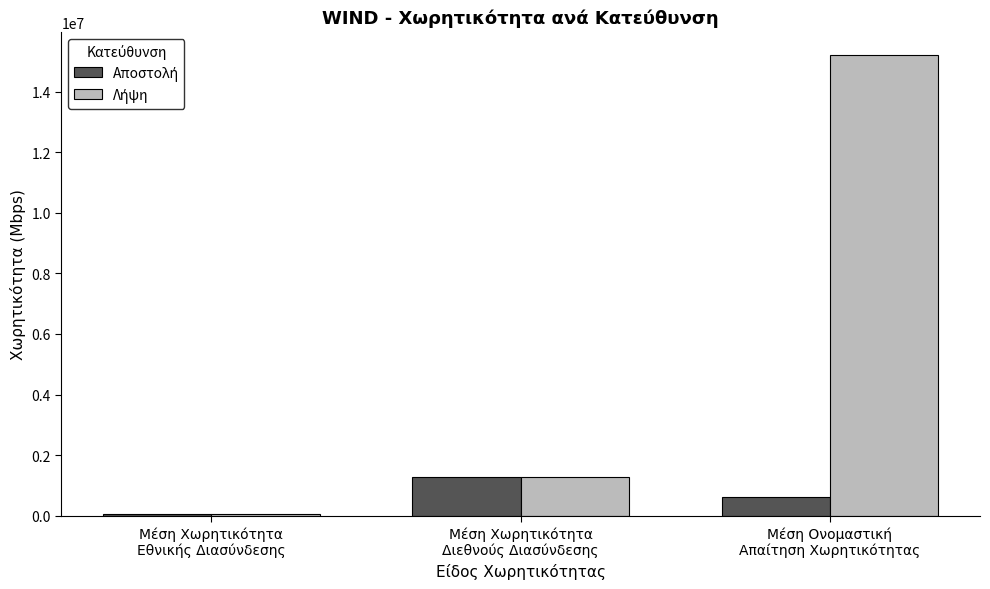

Is the value of Αποστολή at Μέση Χωρητικότητα
Διεθνούς Διασύνδεσης greater than the value of Λήψη at Μέση Ονομαστική
Απαίτηση Χωρητικότητας?

No